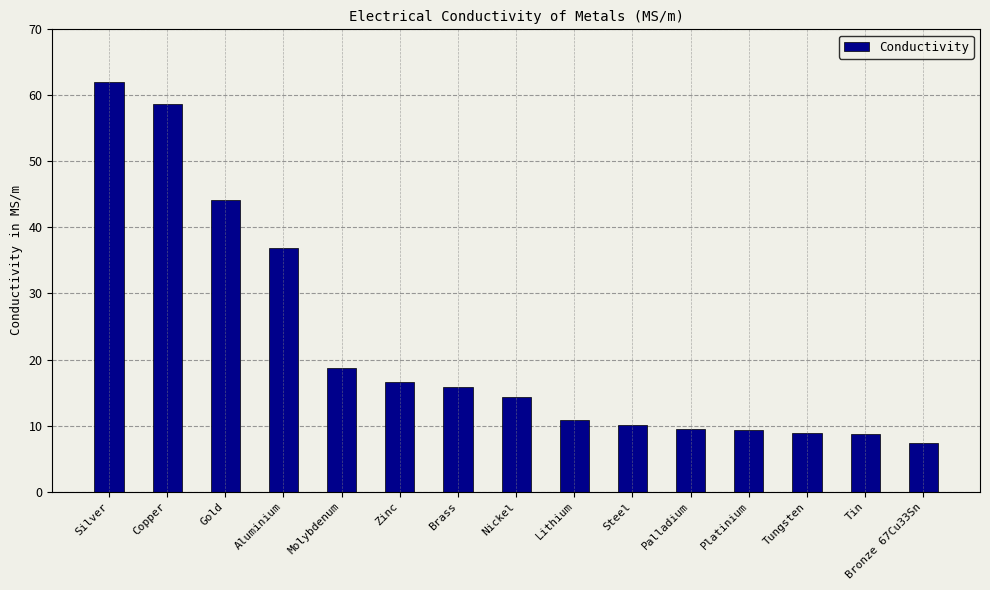

What is the value of the 5th bar from the left?

18.7